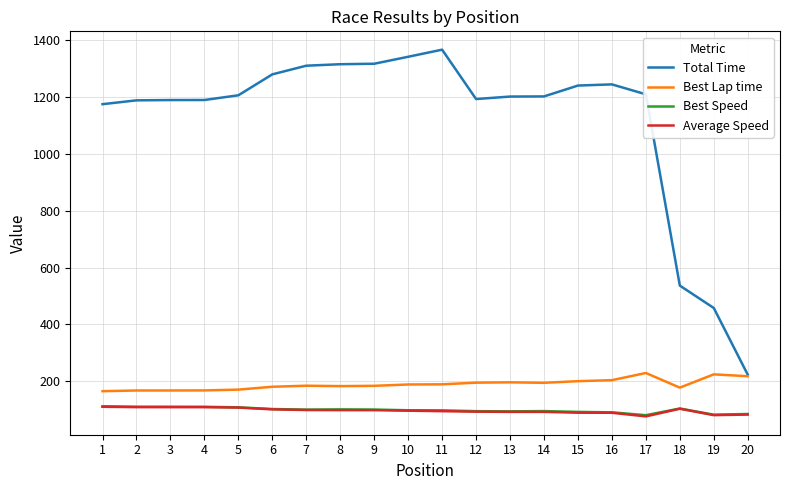

Which series has the widest spread of values?

Total Time